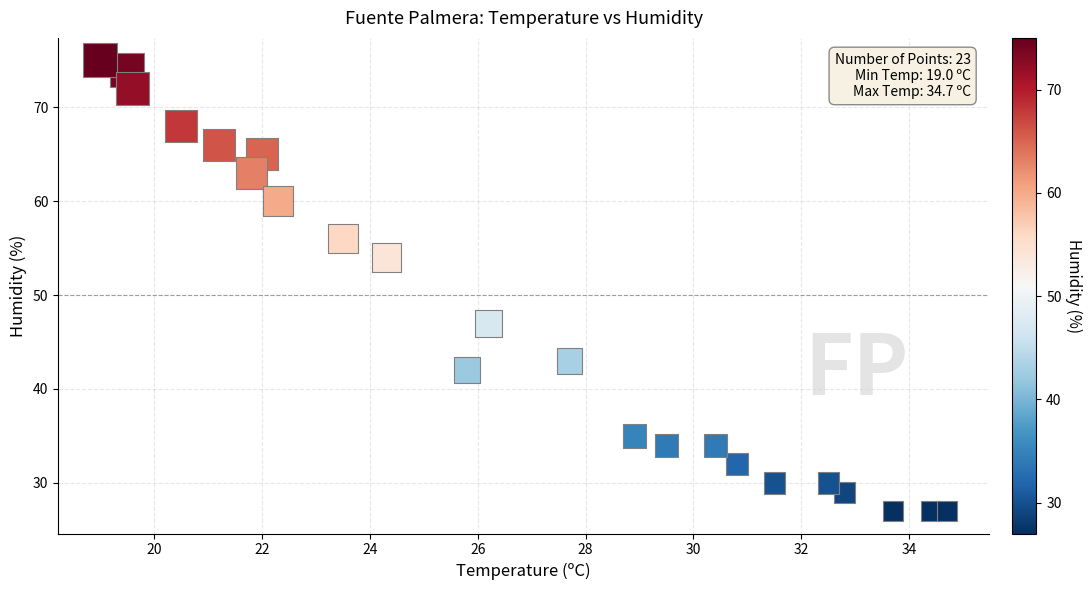

What Y value in the scatter plot is closest to 51?

54